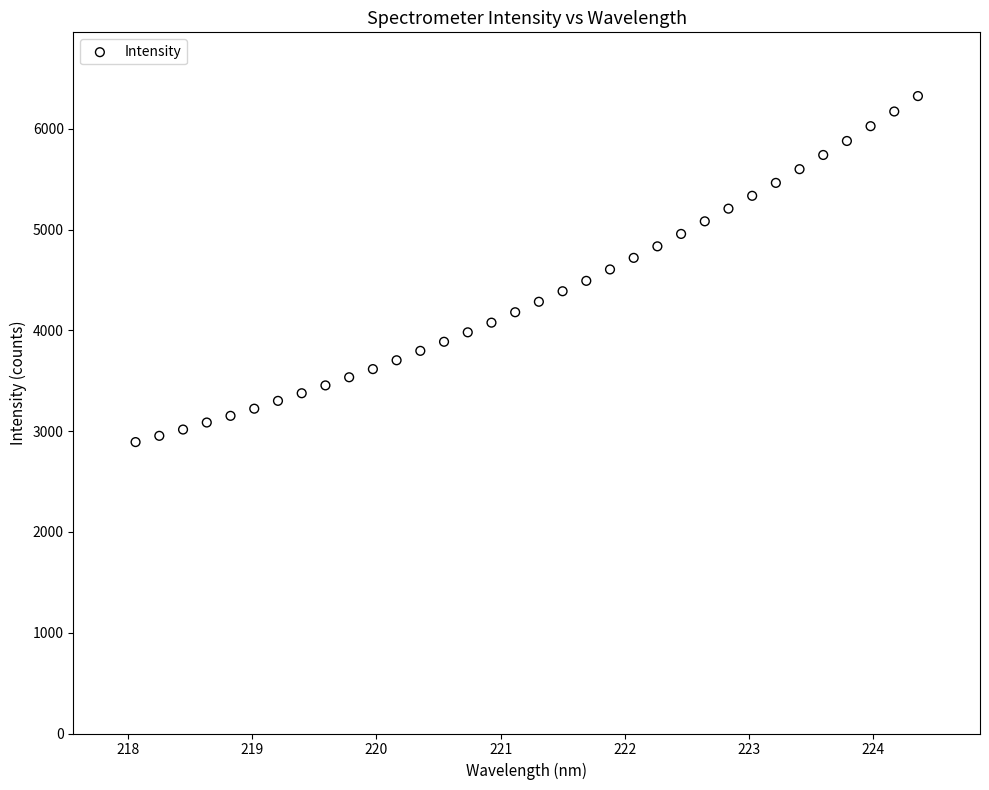

What is the range of Y values (max minus min)?

3432.8